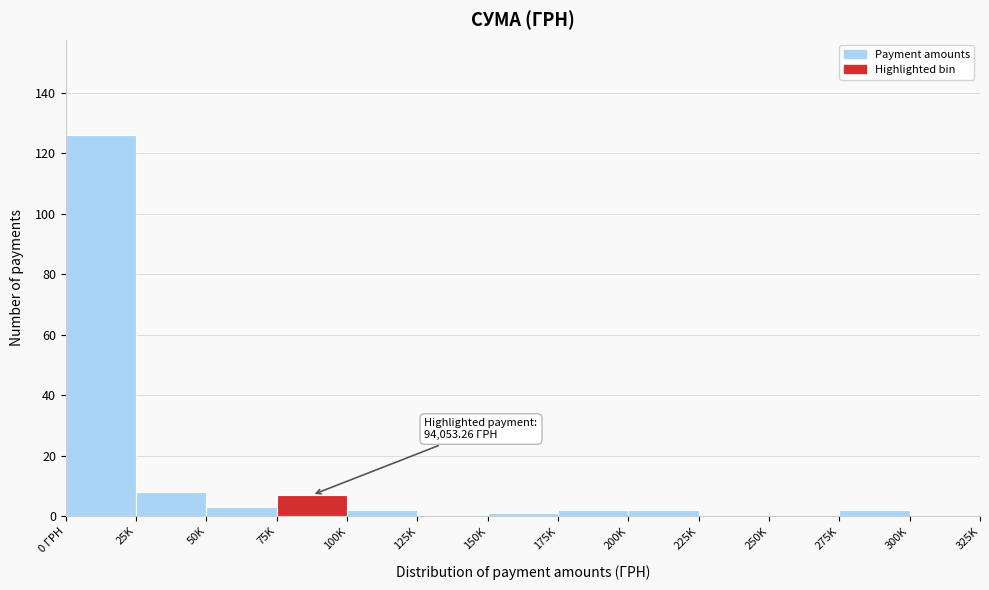

Reading right to left, transcribe all the data shown in this chart.

300K=0	275K=2	250K=0	225K=0	200K=2	175K=2	150K=1	125K=0	100K=2	75K=7	50K=3	25K=8	0 ГРН=126